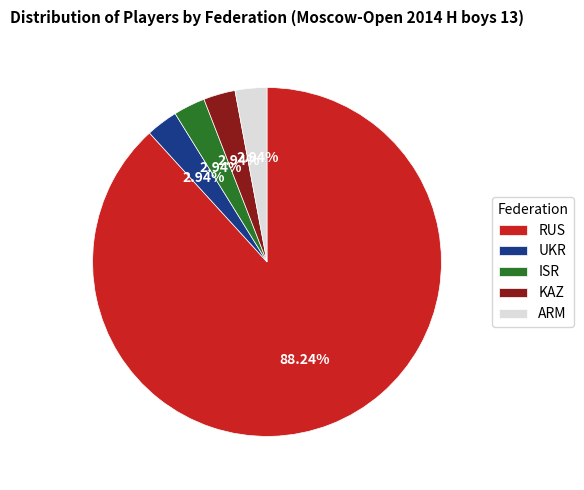

Does ARM account for over 50% of the chart?

No